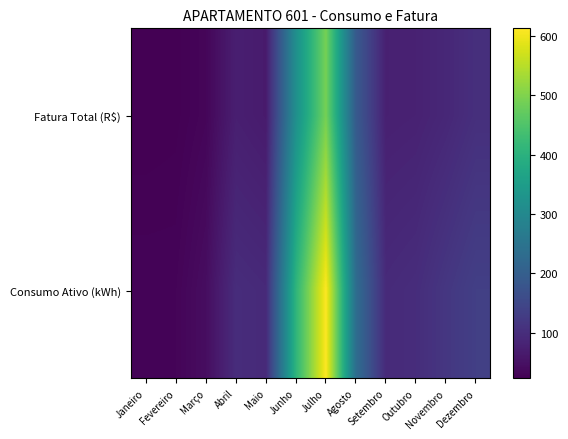

Reading left to right, what are all the values shown in this chart?

Fatura Total (R$): Janeiro=23.3	Fevereiro=24.4	Março=31.9	Abril=73.5	Maio=66.3	Junho=316.7	Julho=490.0	Agosto=190.2	Setembro=76.0	Outubro=78.6	Novembro=88.3	Dezembro=103.0
Consumo Ativo (kWh): Janeiro=30.0	Fevereiro=30.0	Março=44.0	Abril=98.0	Maio=93.0	Junho=407.0	Julho=613.0	Agosto=234.0	Setembro=94.0	Outubro=99.0	Novembro=117.0	Dezembro=134.0